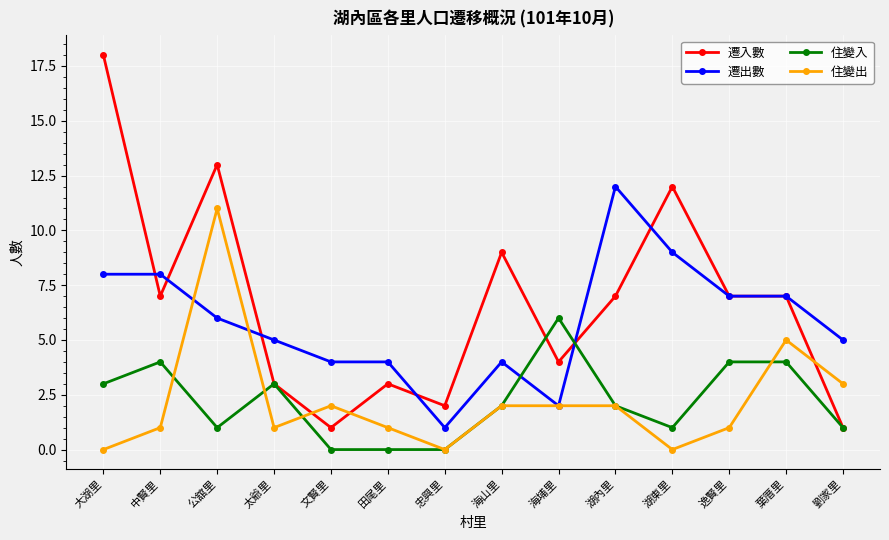

True or false: 住變出 has a value of 1 at 逸賢里.

True